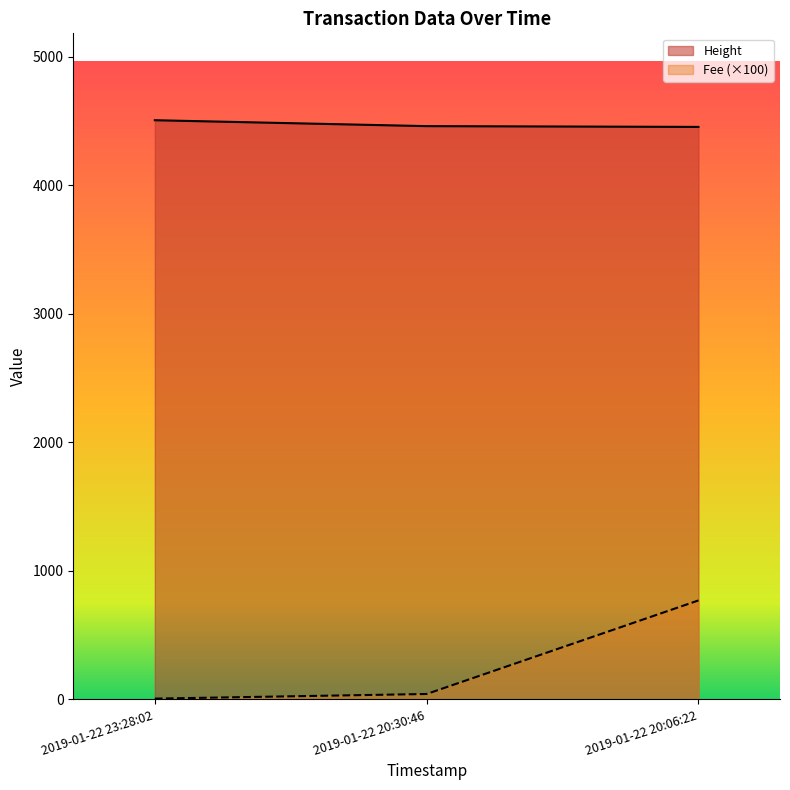

How many lines are shown in the chart?

2